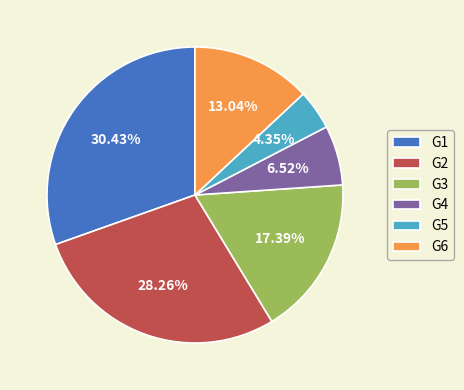

What percentage is the G5 slice, to the nearest percent?

4%